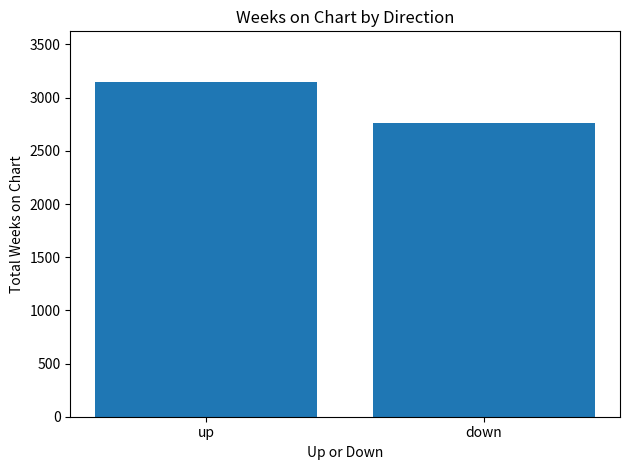

Which has a higher value, up or down?

up